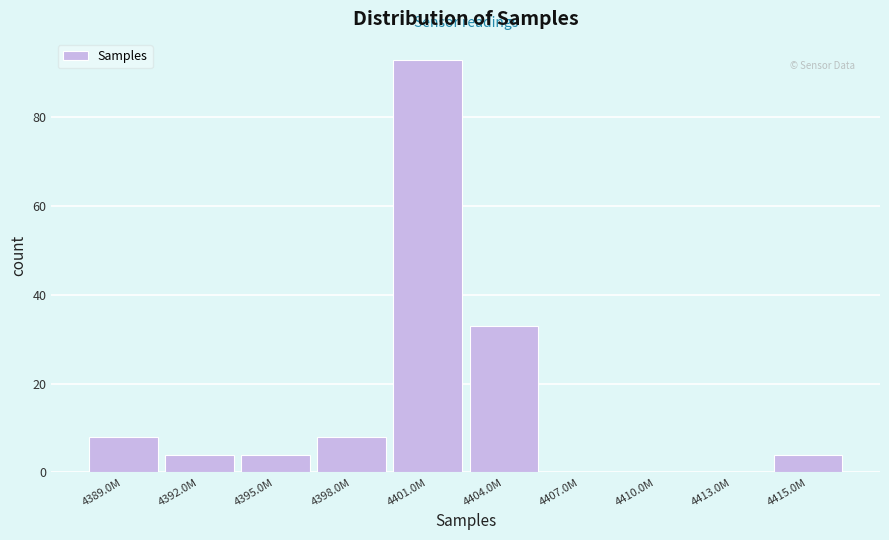

Reading left to right, list all the values displayed in this chart.

4389.0M=8	4392.0M=4	4395.0M=4	4398.0M=8	4401.0M=93	4404.0M=33	4407.0M=0	4410.0M=0	4413.0M=0	4415.0M=4